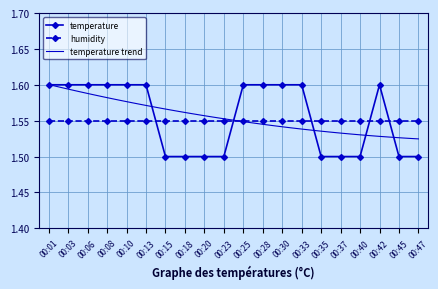

Reading left to right, extract all data points from this chart.

1.6	1.6	1.6	1.6	1.6	1.6	1.5	1.5	1.5	1.5	1.6	1.6	1.6	1.6	1.5	1.5	1.5	1.6	1.5	1.5